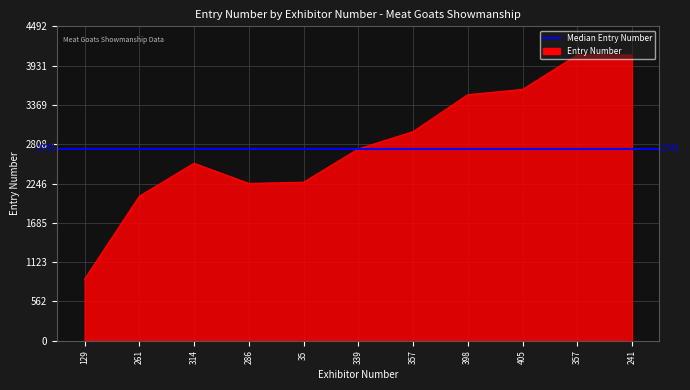

How many categories are shown in the chart?

11